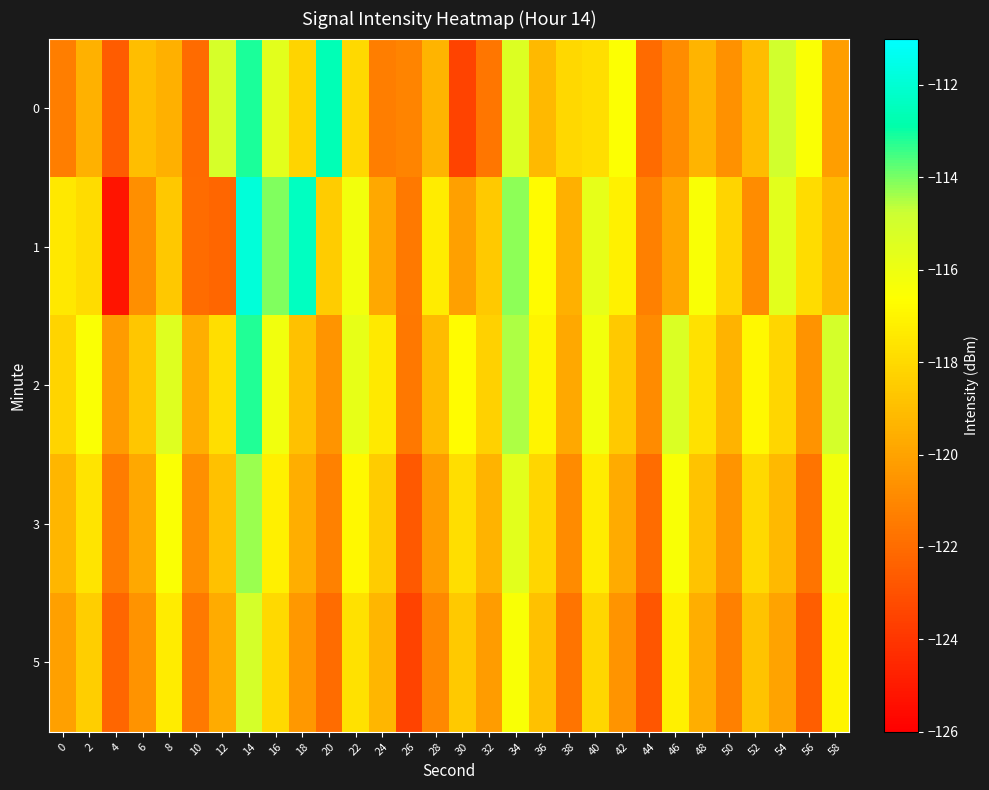

Which series has the widest spread of values?

1